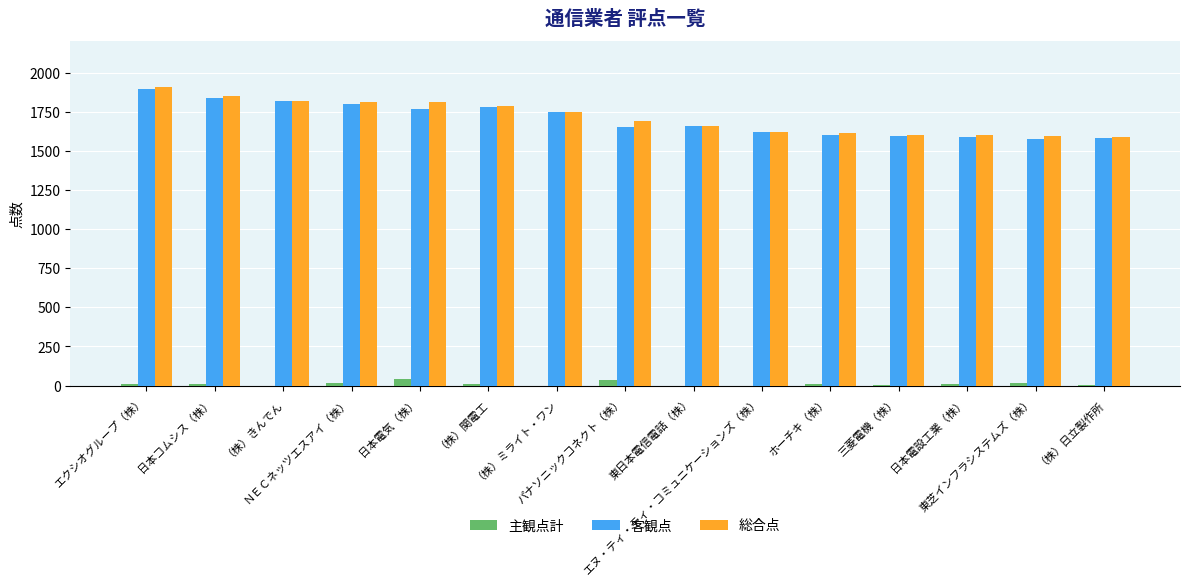

What is the maximum value shown in the chart?

1906